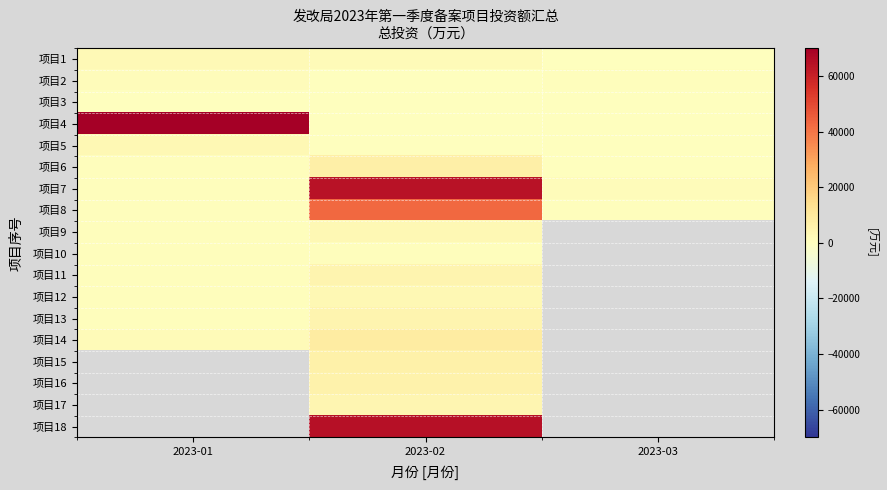

What value does the 项目11 series have at 2023-02?

4722.0